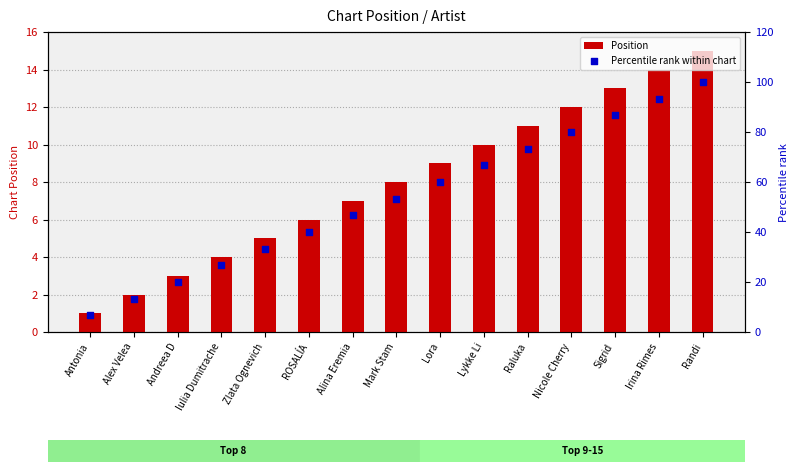

Which series contains the lowest Y value?

Position